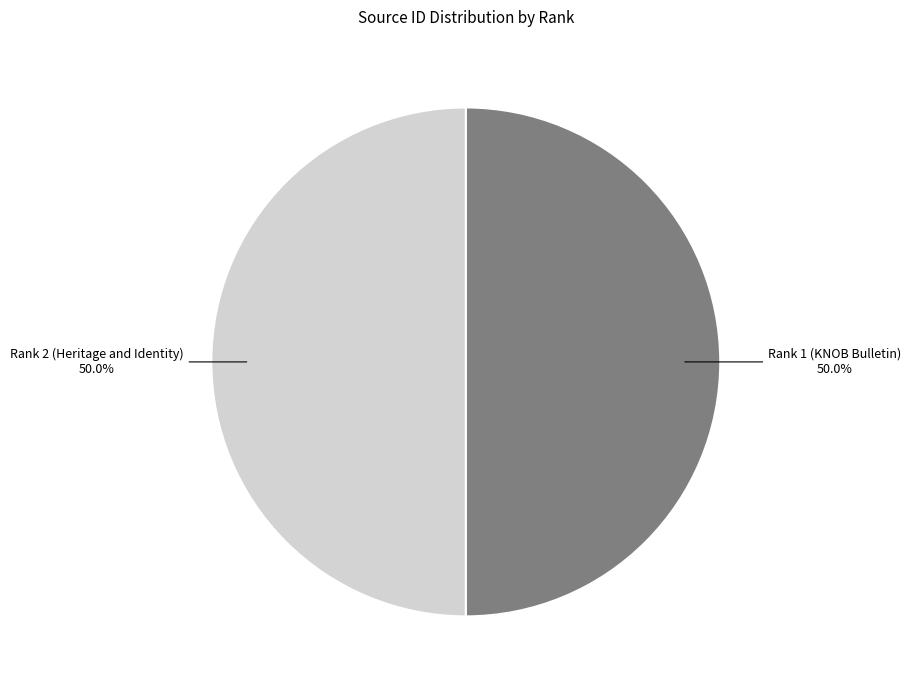

What percentage do Rank 1 (KNOB Bulletin) and Rank 2 (Heritage and Identity) together represent?

100.0%